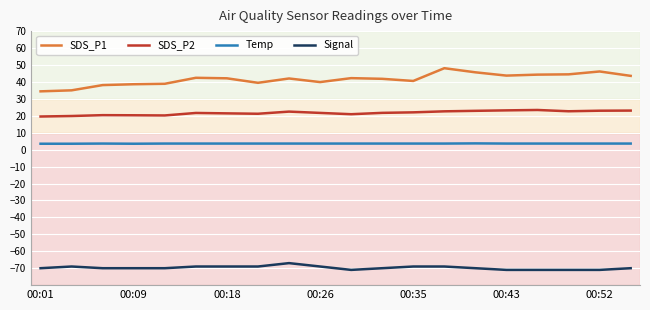

Which series has the largest range (max minus min)?

SDS_P1